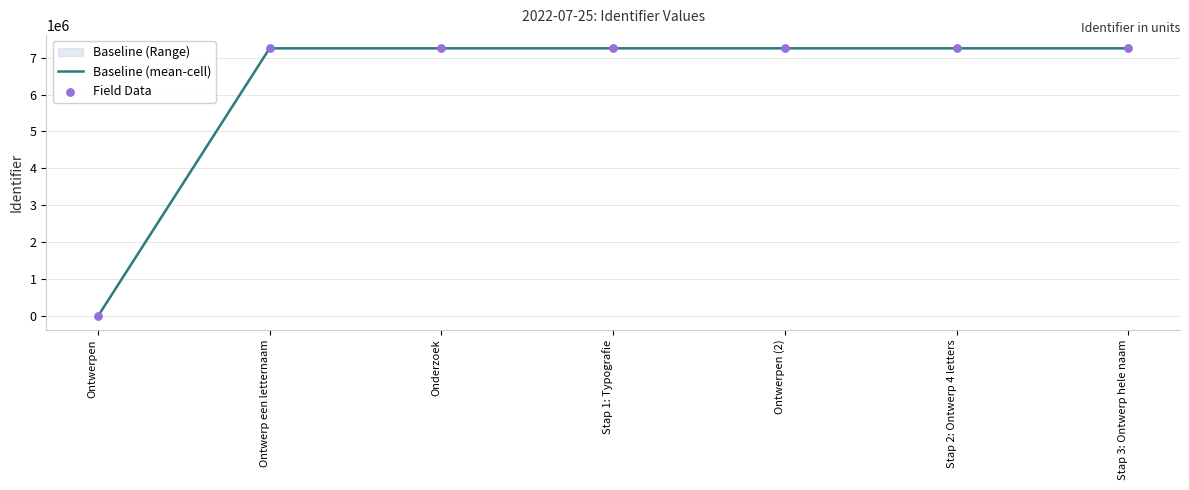

What is the total value across all series at Stap 1: Typografie?

14500494